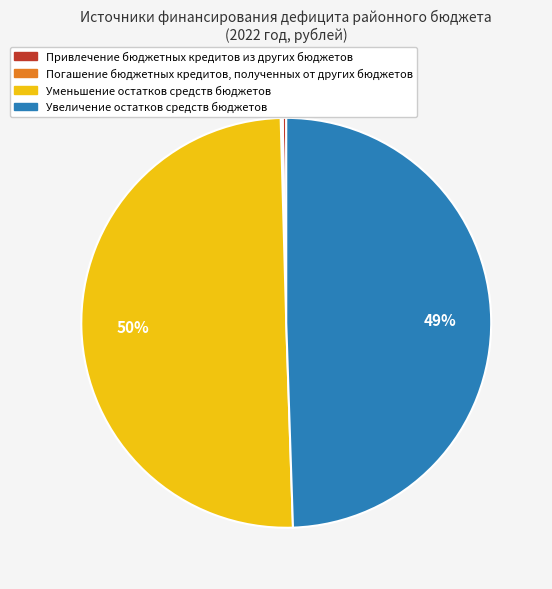

Which category accounts for the majority?

Уменьшение остатков средств бюджетов